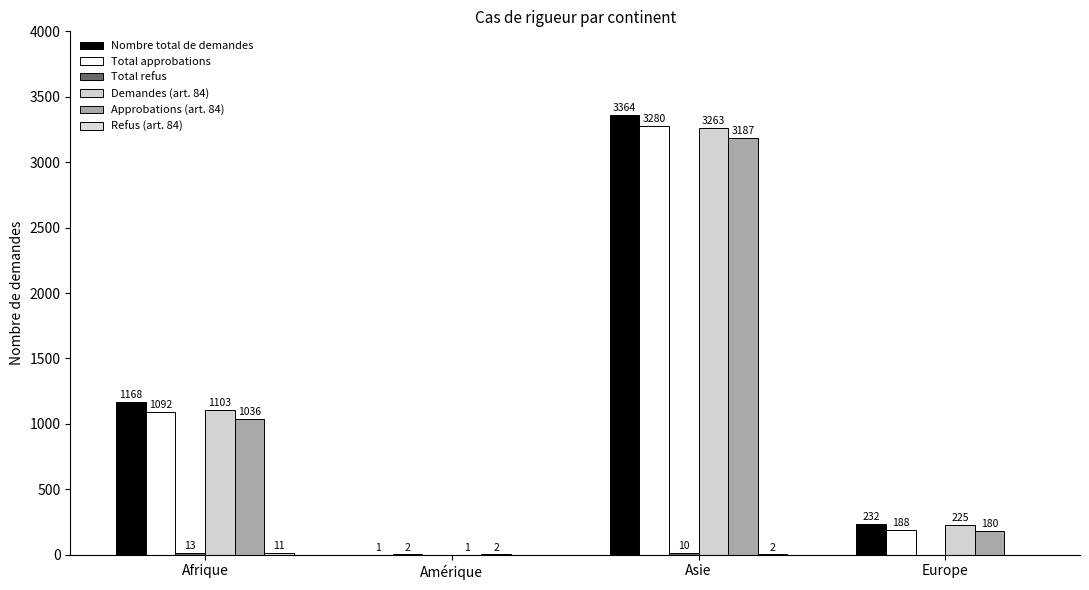

What is the label of the 3rd bar from the left?

Asie